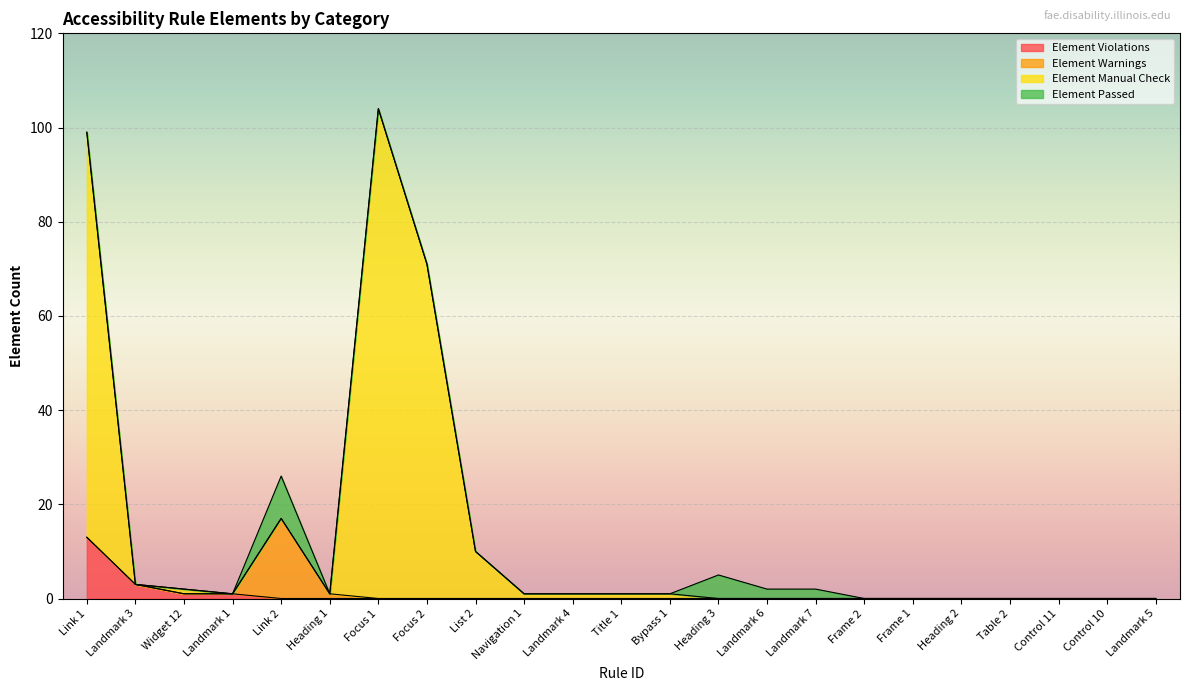

The value of Element Violations at Control 11 is 7. True or false?

False